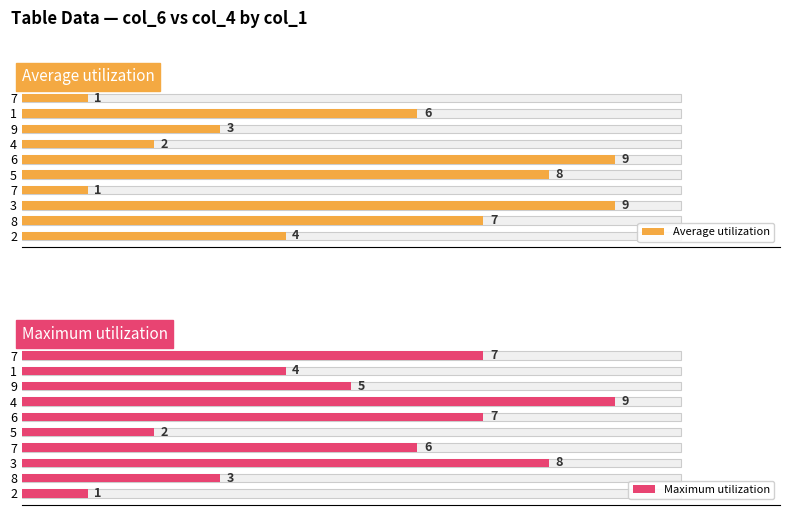

Rank the series by their maximum value, from highest to lowest.

Average utilization, Maximum utilization